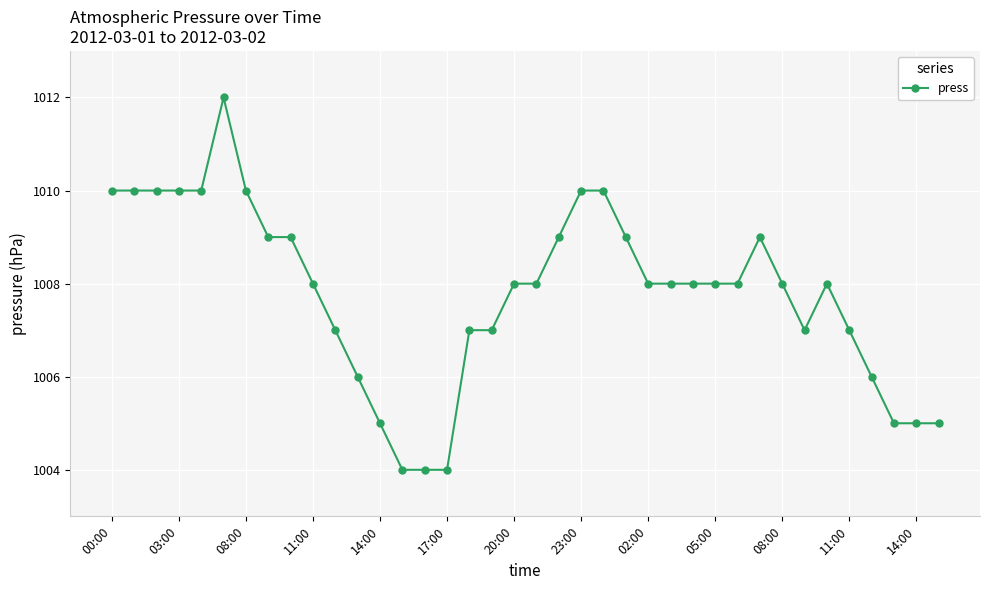

What is the difference between the maximum and minimum values?

8